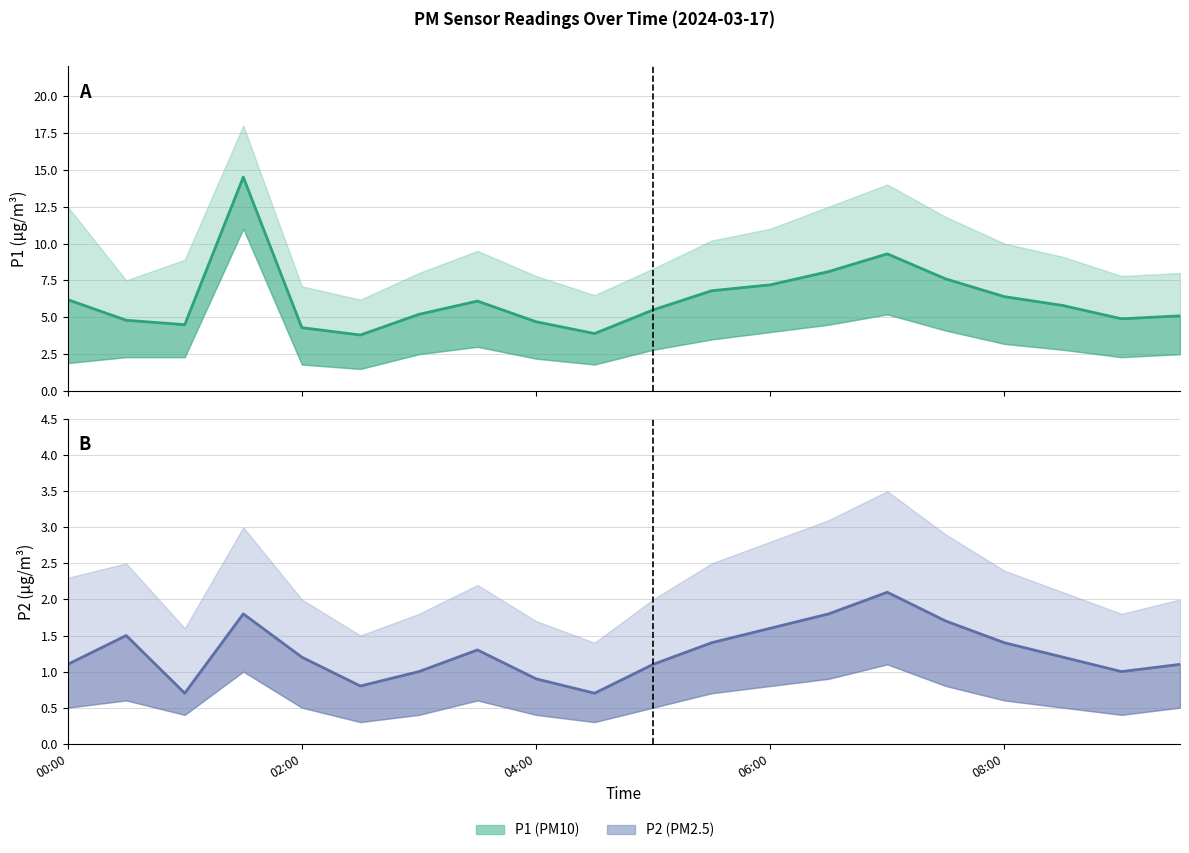

What is the spread (max minus min) of values at 11?

5.4